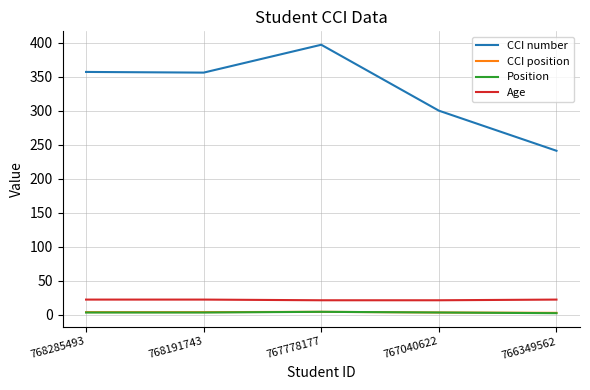

Where is the first local minimum for CCI number?

768191743